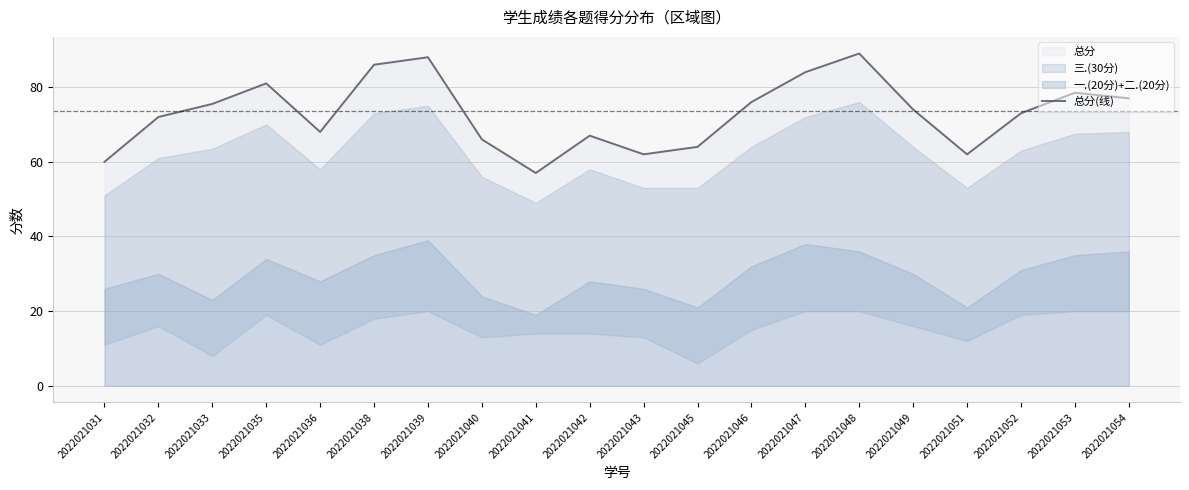

True or false: there are more than 2 points higher than both neighbors.

True